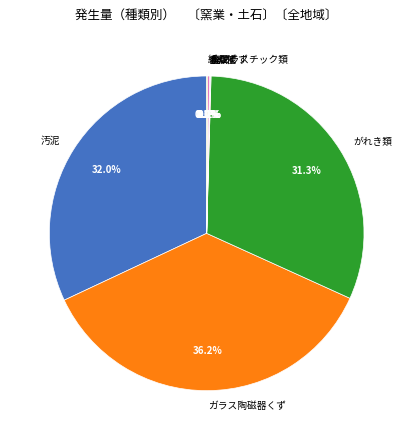

What is the total percentage of 汚泥 and がれき類?

63.3%